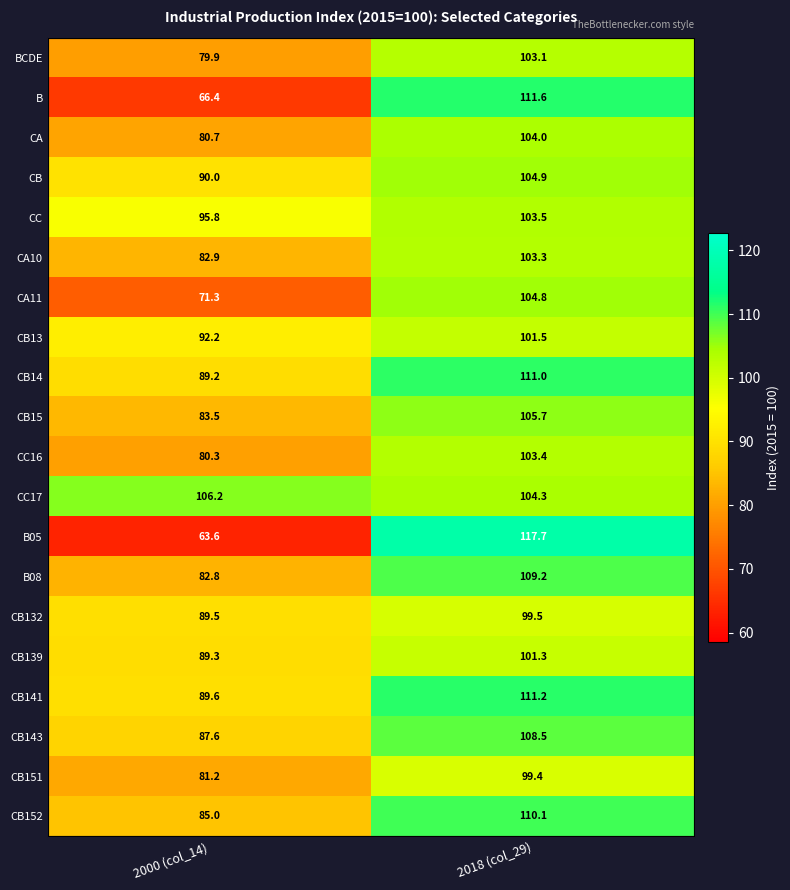

Which has a higher value, 2000 (col_14) or 2018 (col_29)?

2018 (col_29)